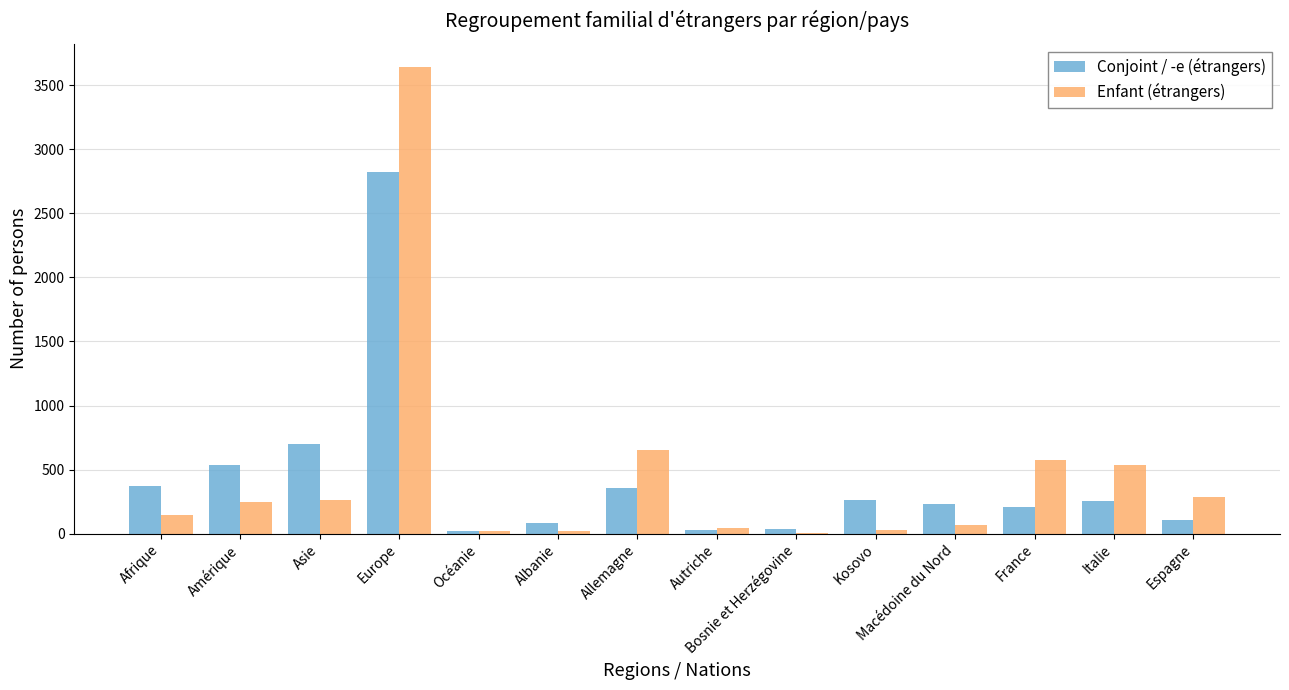

Between Europe and Italie, which series saw the biggest shift?

Enfant (étrangers)